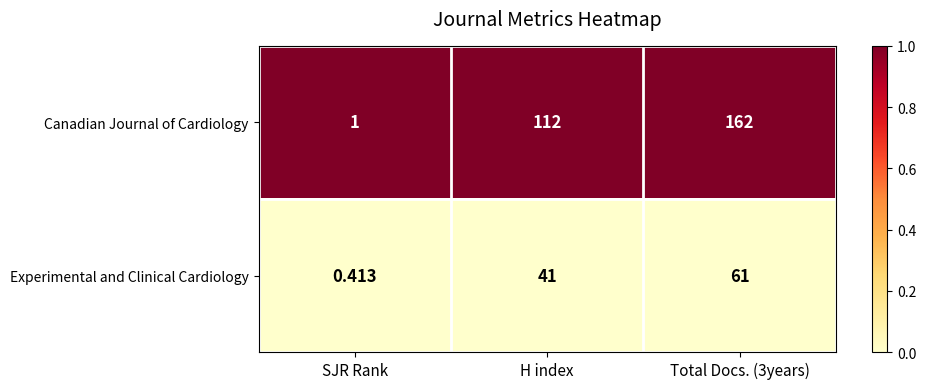

How many series are shown in this chart?

2